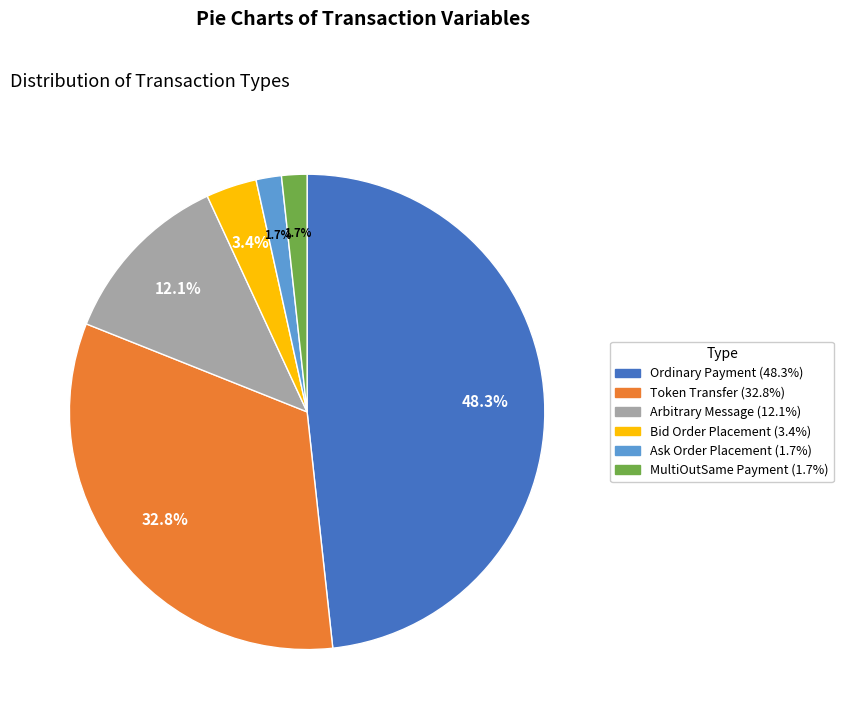

How much of the chart is everything except Ordinary Payment?

51.7%